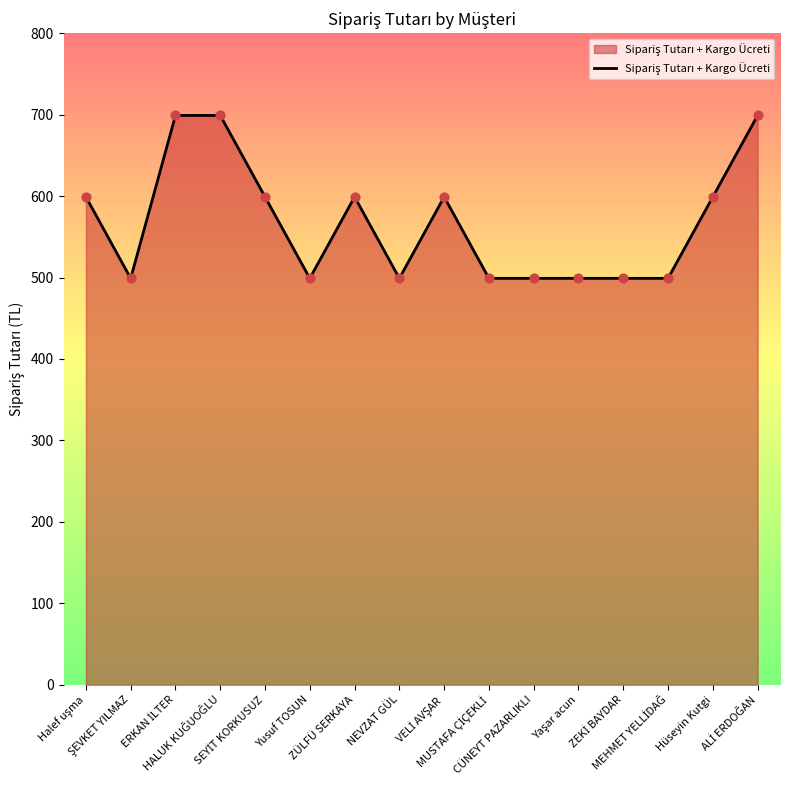

What is the difference between the maximum and minimum values?

200